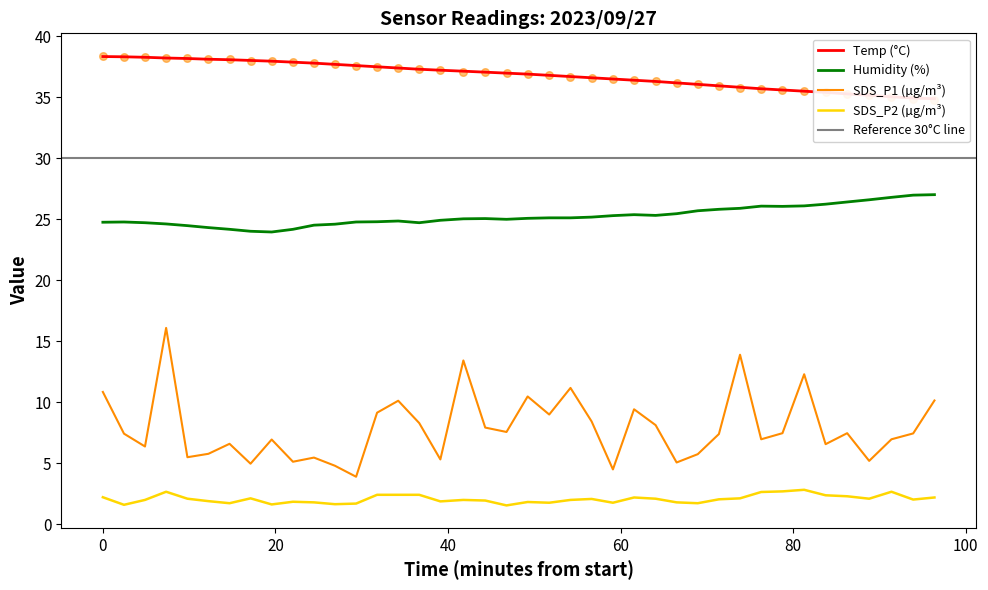

True or false: SDS_P1 (µg/m³) and Humidity (%) intersect in this chart.

False